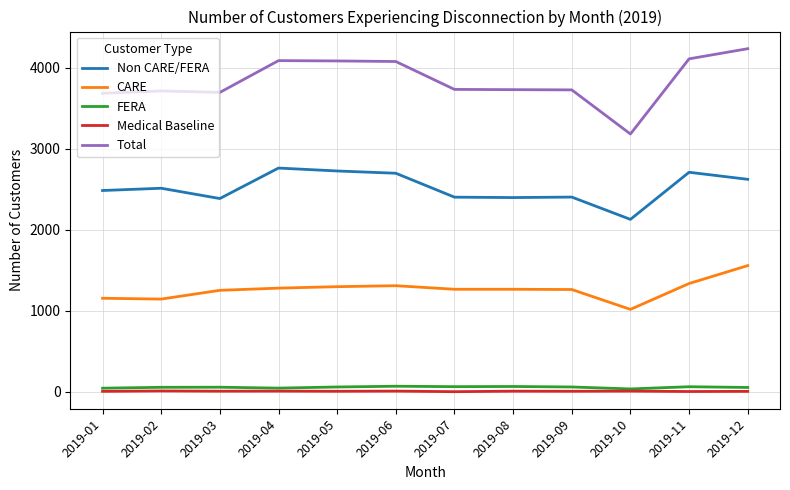

True or false: FERA has more than 2 interior local peaks.

True